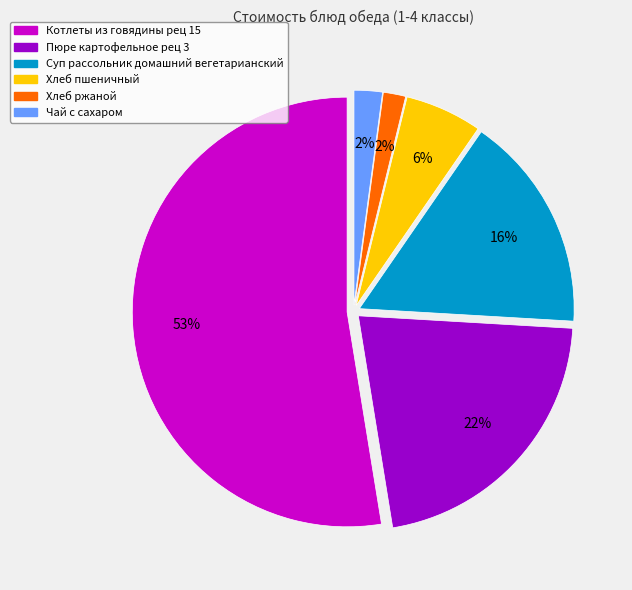

The Хлеб ржаной slice represents 2% of the pie. True or false?

True